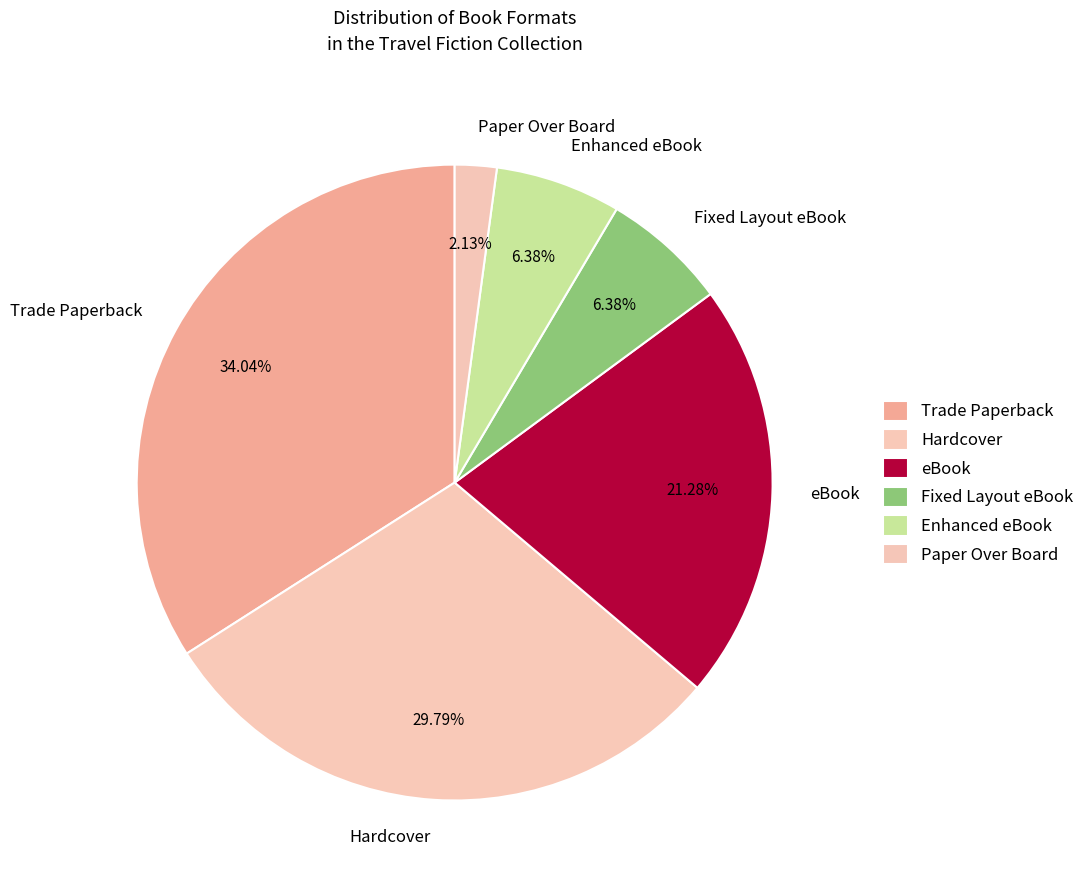

What is the ratio of the value at Hardcover to the value at Paper Over Board?

14.0